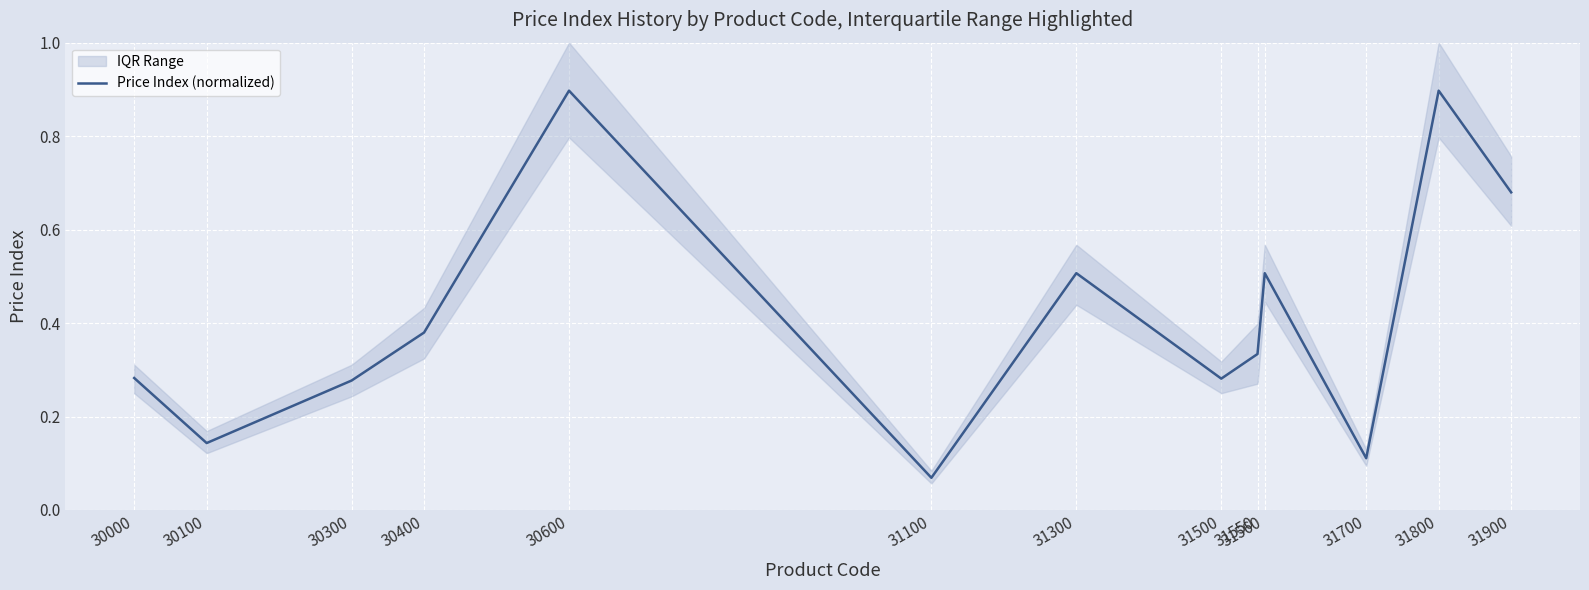

What is the difference between the maximum and minimum values?

0.8